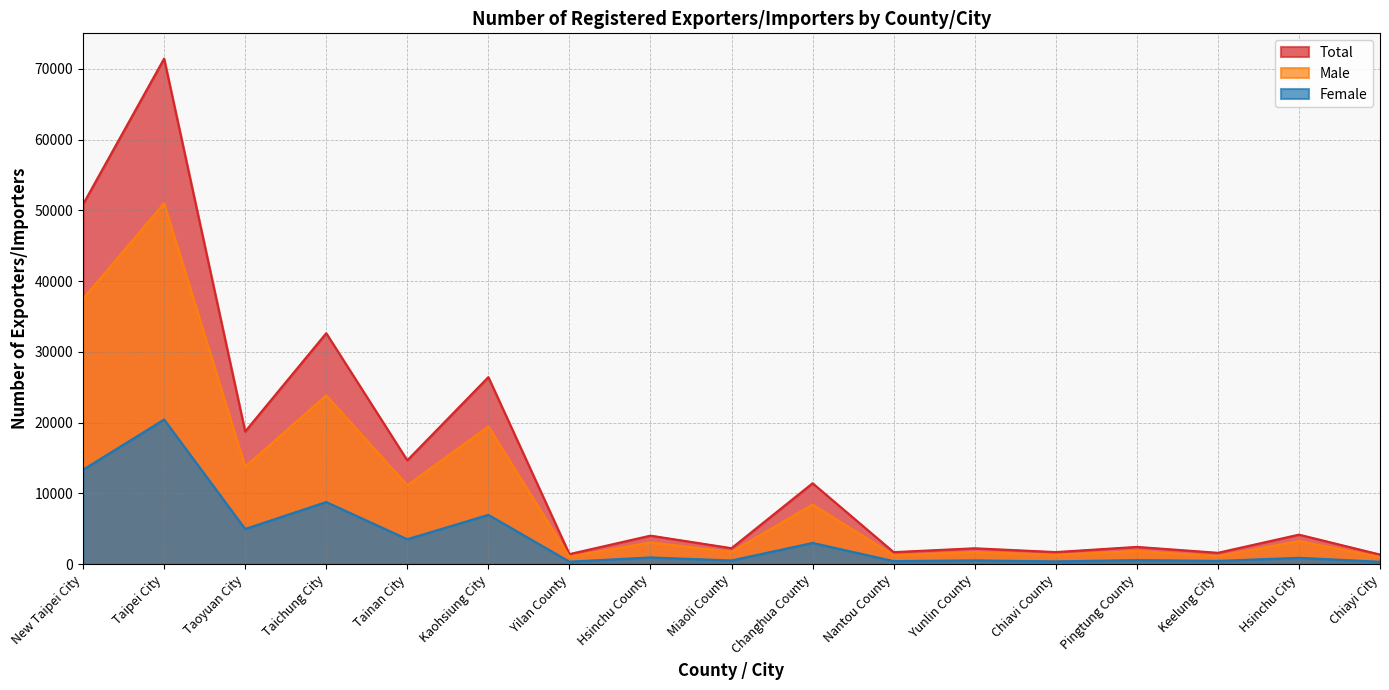

At how many categories does at least one series exceed 8489?

7